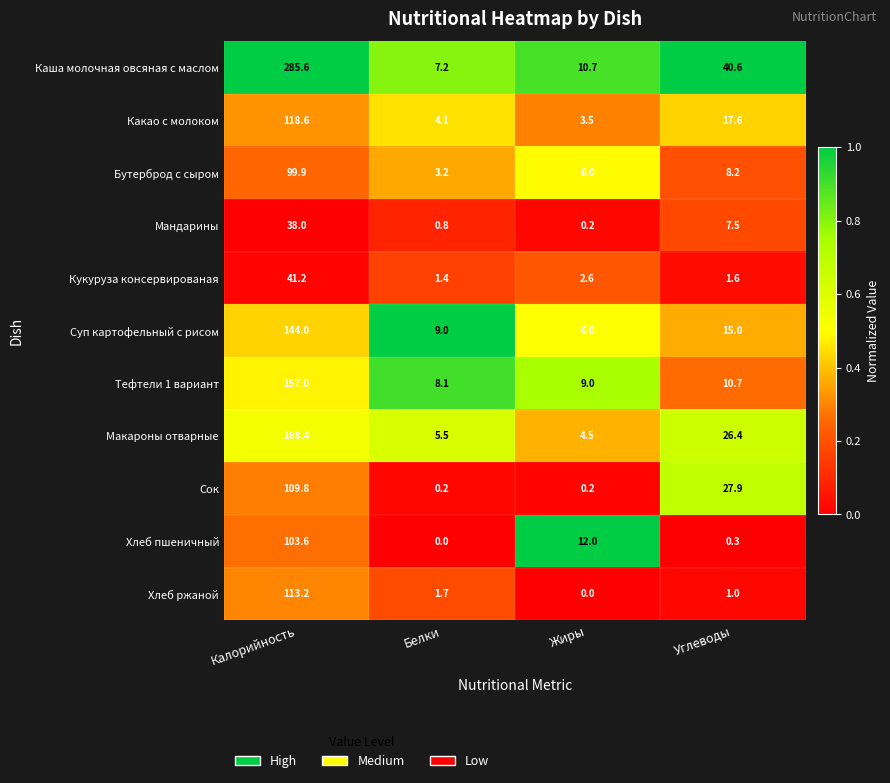

Rank the series by their maximum value, from highest to lowest.

Каша молочная овсяная с маслом, Макароны отварные, Тефтели 1 вариант, Суп картофельный с рисом, Какао с молоком, Хлеб ржаной, Сок, Хлеб пшеничный, Бутерброд с сыром, Кукуруза консервированая, Мандарины